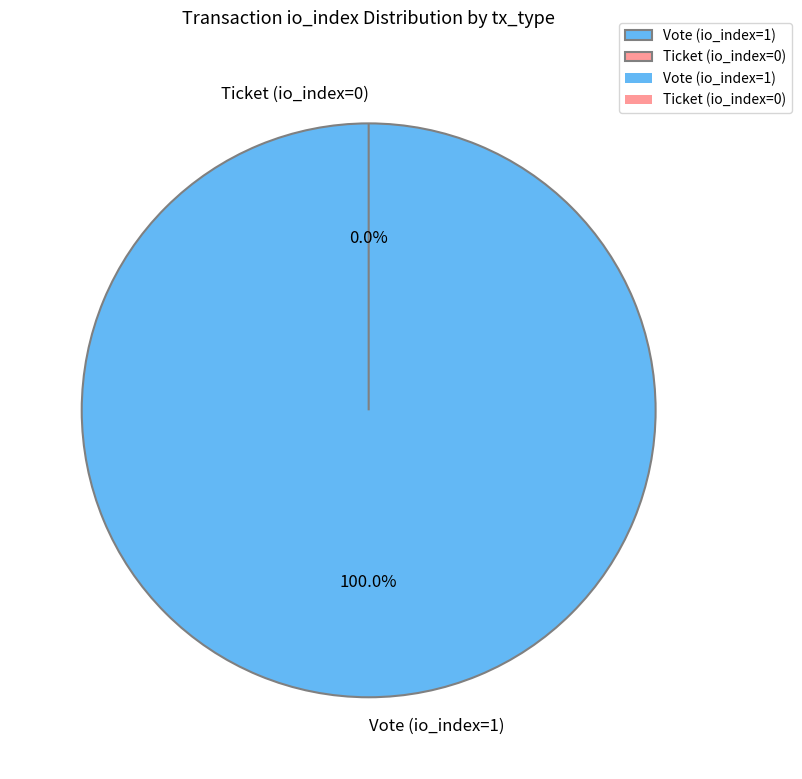

Is Vote (io_index=1) the majority of the pie?

Yes